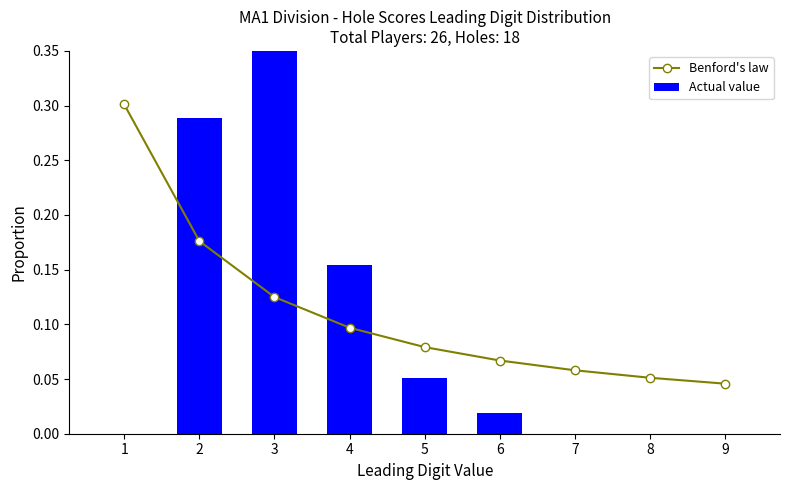

Reading left to right, extract all data points from this chart.

Benford's law: 0.3	0.2	0.1	0.1	0.1	0.1	0.1	0.1	0.0
Actual value: 0.0	0.3	0.5	0.2	0.1	0.0	0.0	0.0	0.0